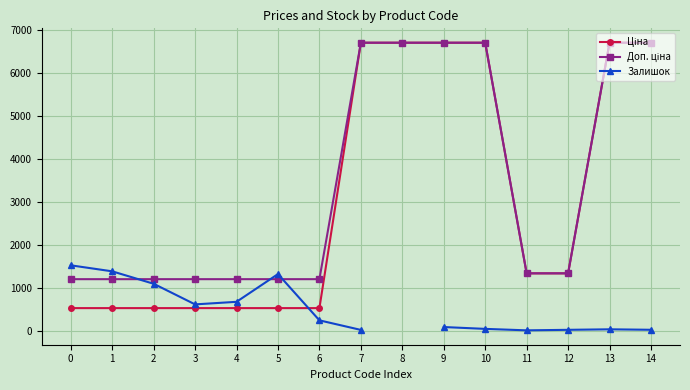

Which series has the largest total across all categories?

Доп. ціна